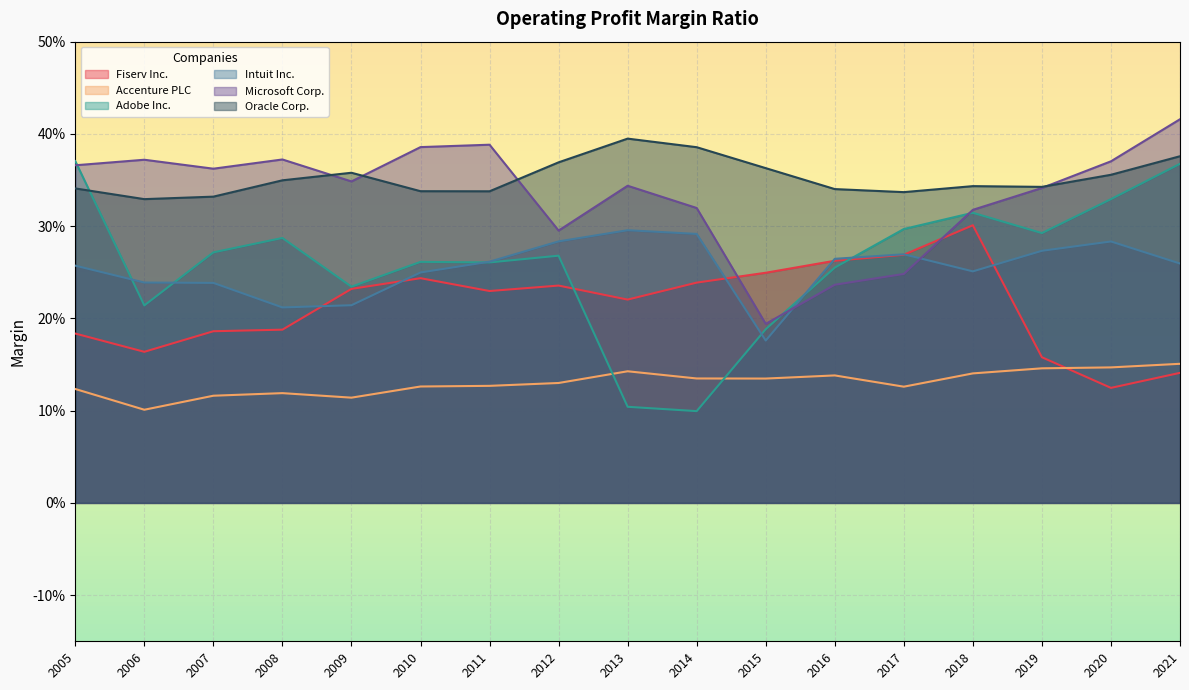

What is the average value of the Adobe Inc. series?

0.3